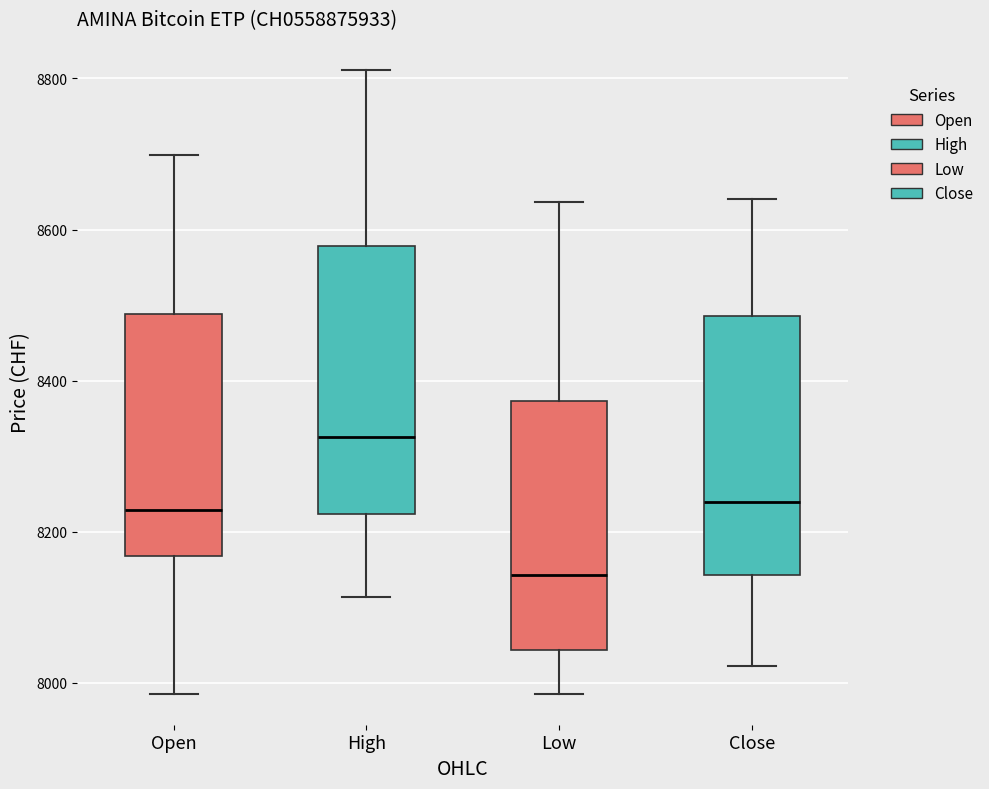

Reading left to right, read every box against the y-axis: the position of its median line, the range the box covers, and the ends of its whiskers. The values are not printed on the chart, so give them approximately, as read against the axis.

Open: median 8220, box 8160 to 8480, whiskers 7980 to 8700
High: median 8320, box 8220 to 8580, whiskers 8120 to 8820
Low: median 8140, box 8040 to 8380, whiskers 7980 to 8640
Close: median 8240, box 8140 to 8480, whiskers 8020 to 8640